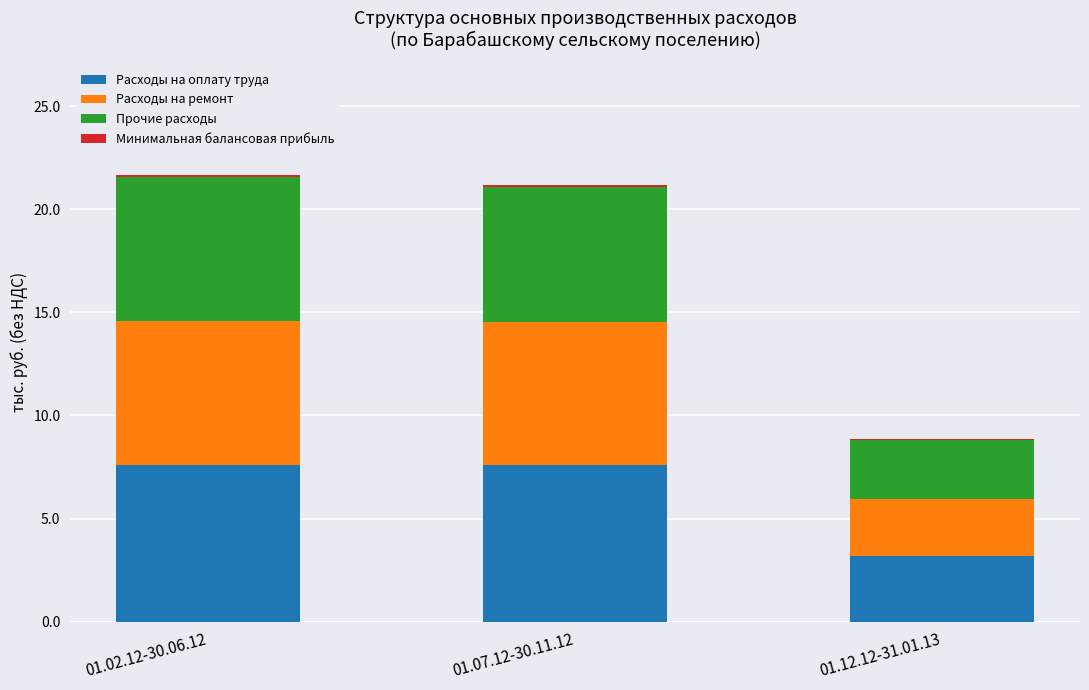

What is the maximum value for Расходы на оплату труда?

7.6